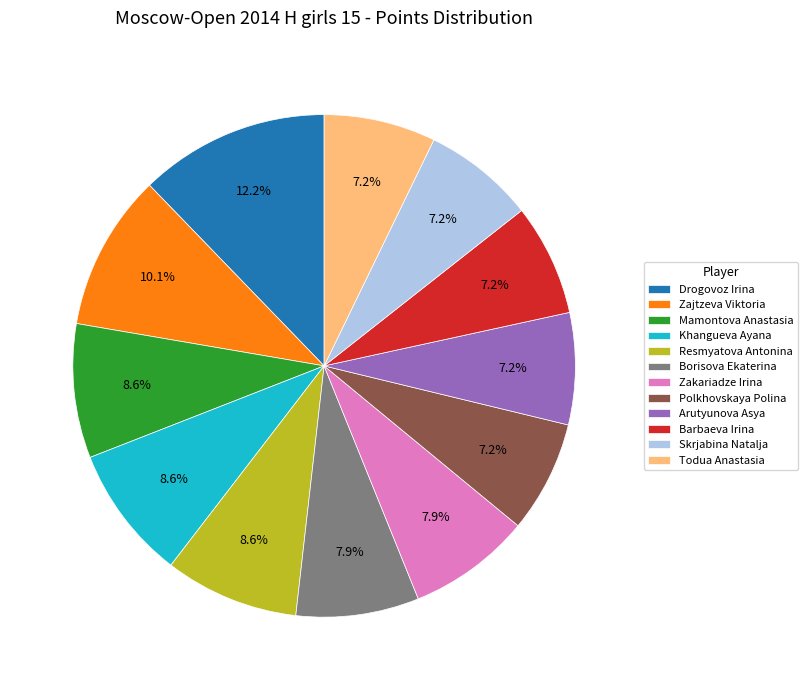

Between Todua Anastasia and Resmyatova Antonina, which is larger?

Resmyatova Antonina